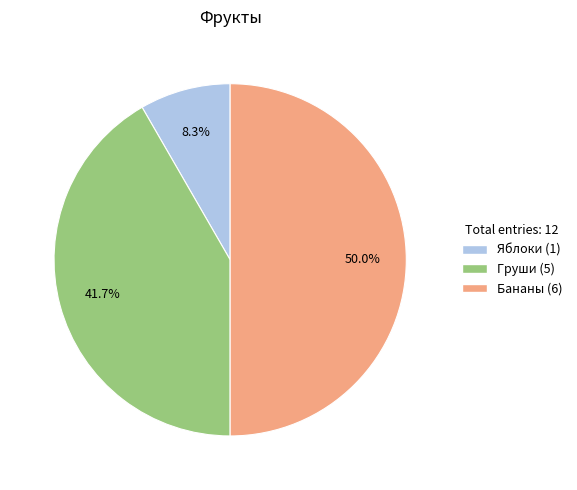

Rank the categories by value from highest to lowest.

Бананы, Груши, Яблоки